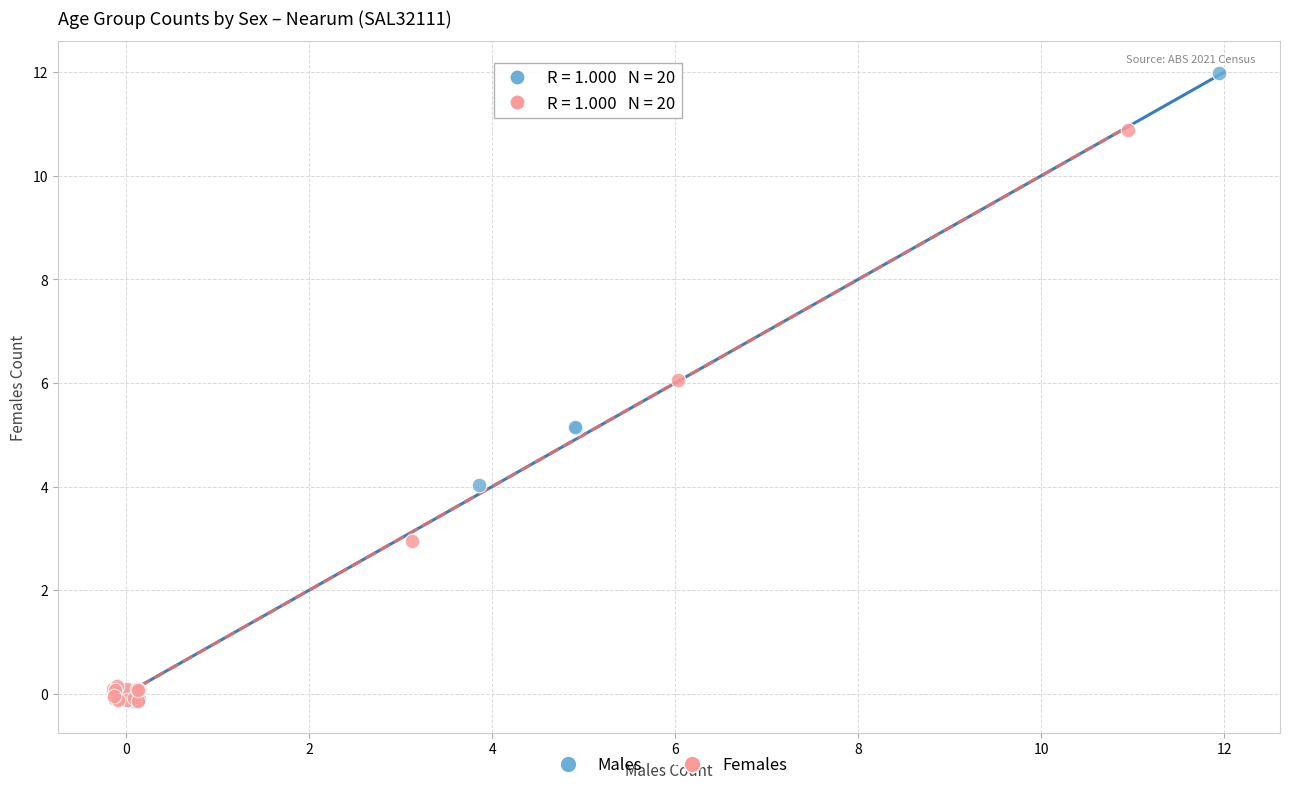

Which series has the widest spread of Y values?

Males